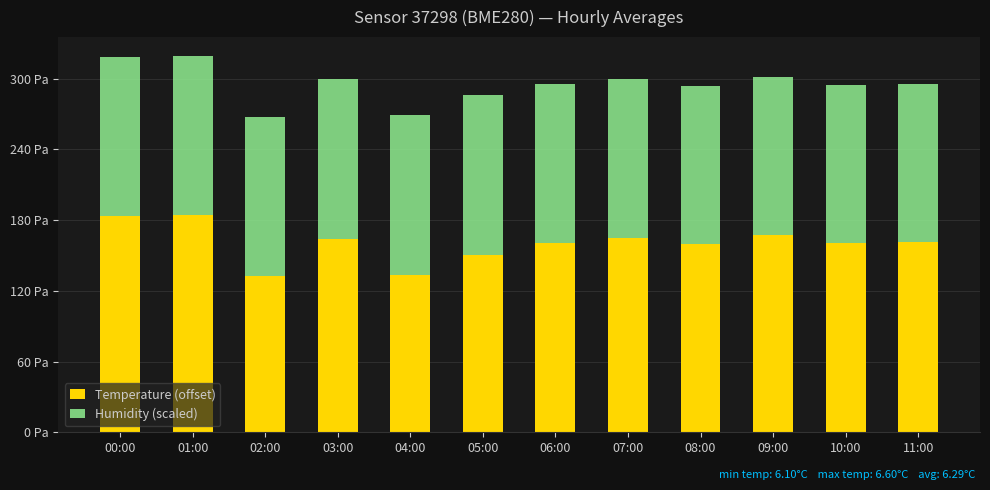

Between 02:00 and 06:00, which series saw the biggest shift?

Temperature (offset)